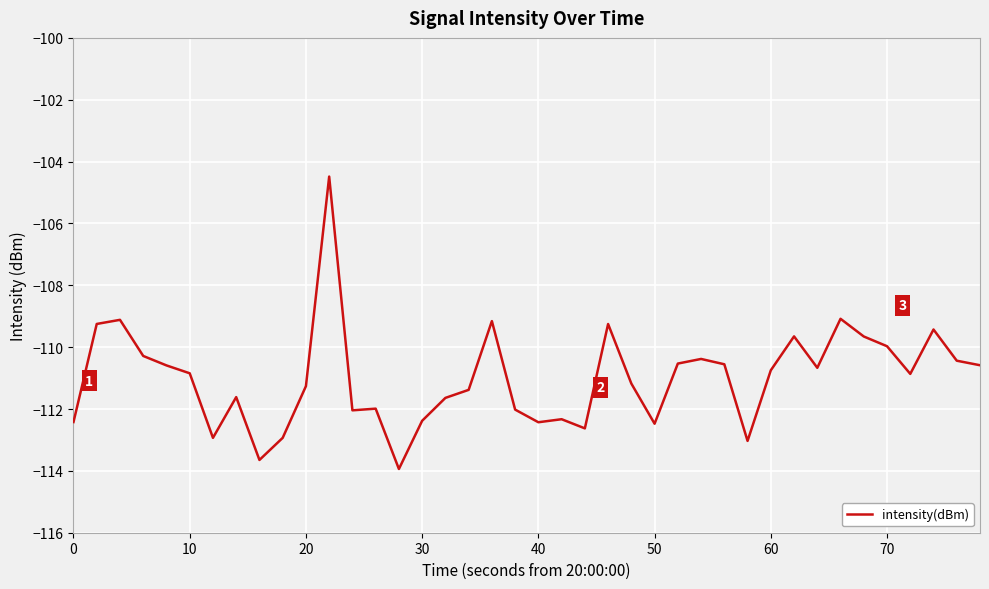

What is the smallest value displayed?

-113.9